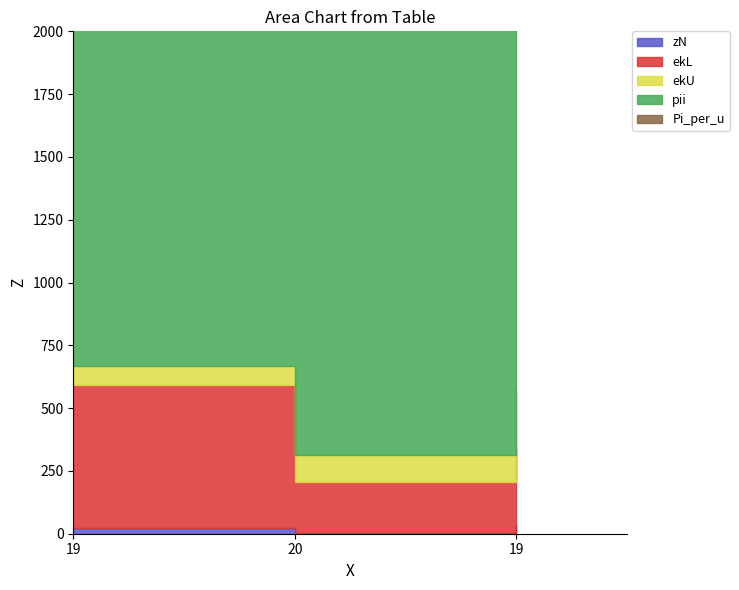

Which series has the largest total across all categories?

pii